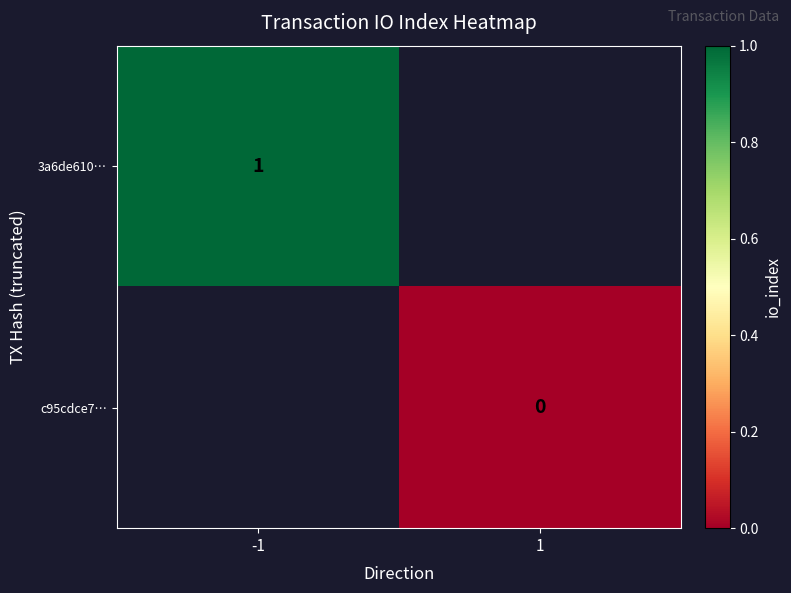

The 3a6de610… series shows 2 at -1. True or false?

False